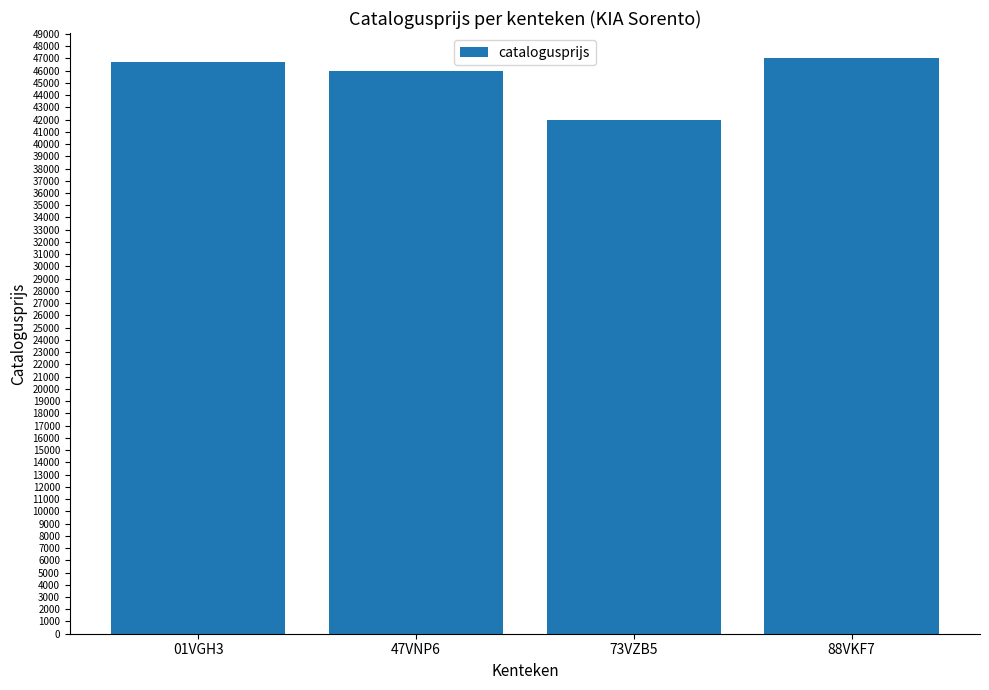

Which label corresponds to the smallest value in the chart?

73VZB5